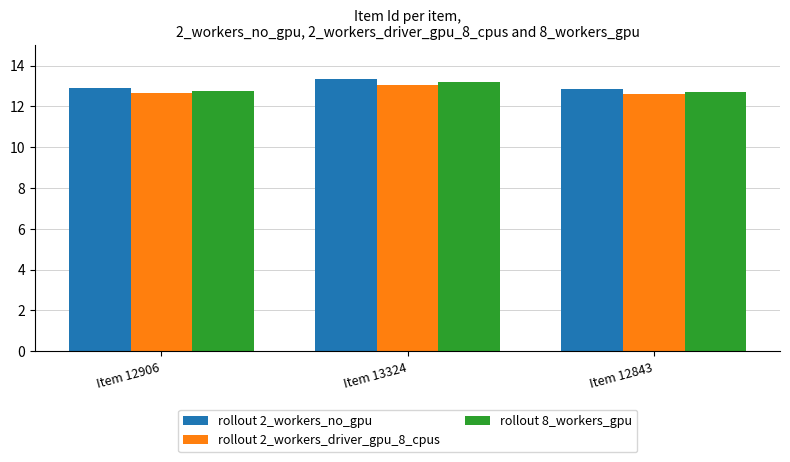

Which category has the highest value in the rollout 2_workers_driver_gpu_8_cpus series?

Item 13324